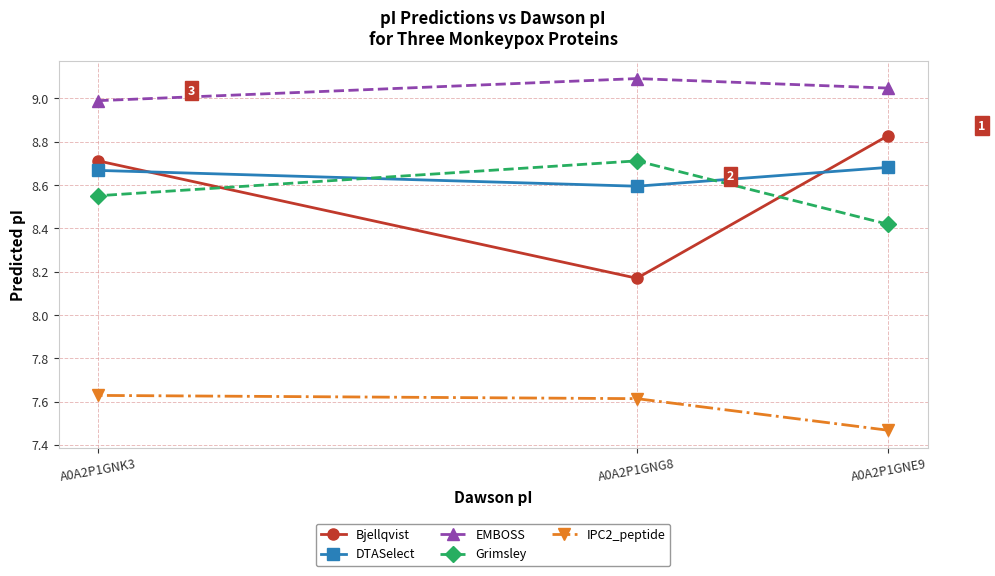

How many categories are shown in the chart?

3